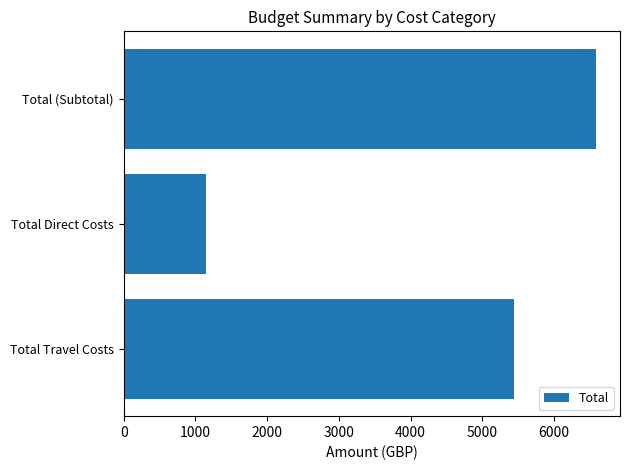

Reading bottom to top, extract all data points from this chart.

Total Travel Costs=5440	Total Direct Costs=1150	Total (Subtotal)=6590